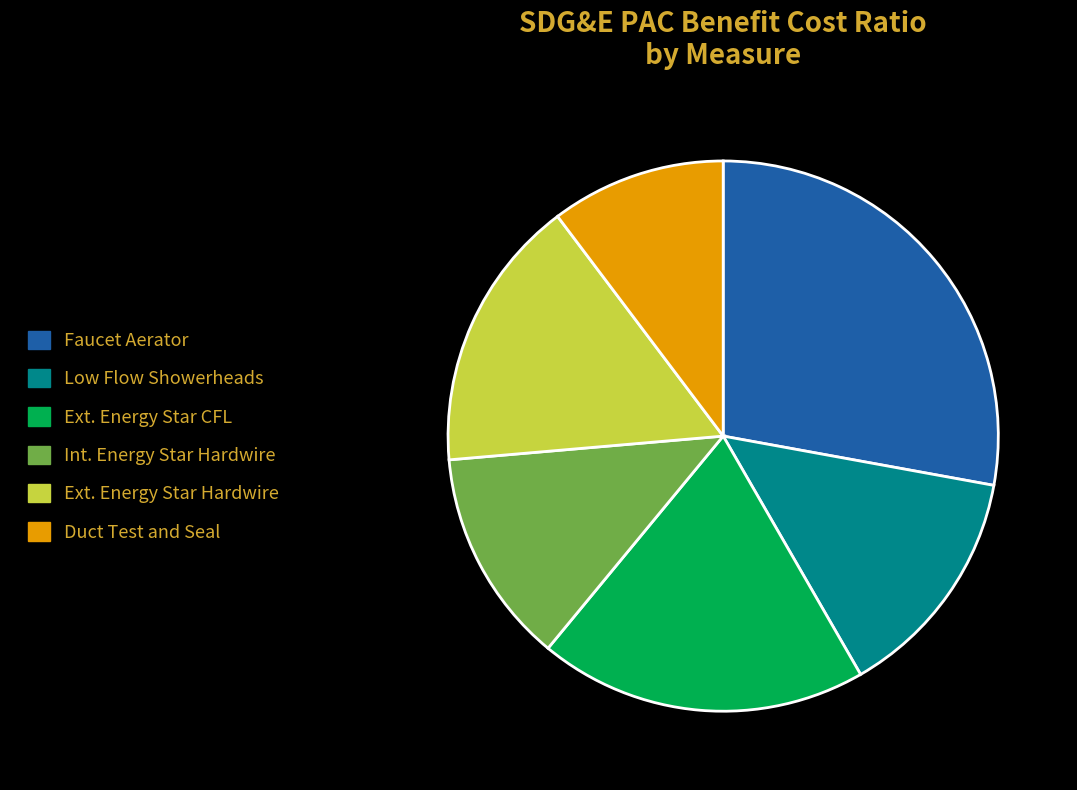

Rank the categories by value from highest to lowest.

Faucet Aerator, Ext. Energy Star CFL, Ext. Energy Star Hardwire, Low Flow Showerheads, Int. Energy Star Hardwire, Duct Test and Seal